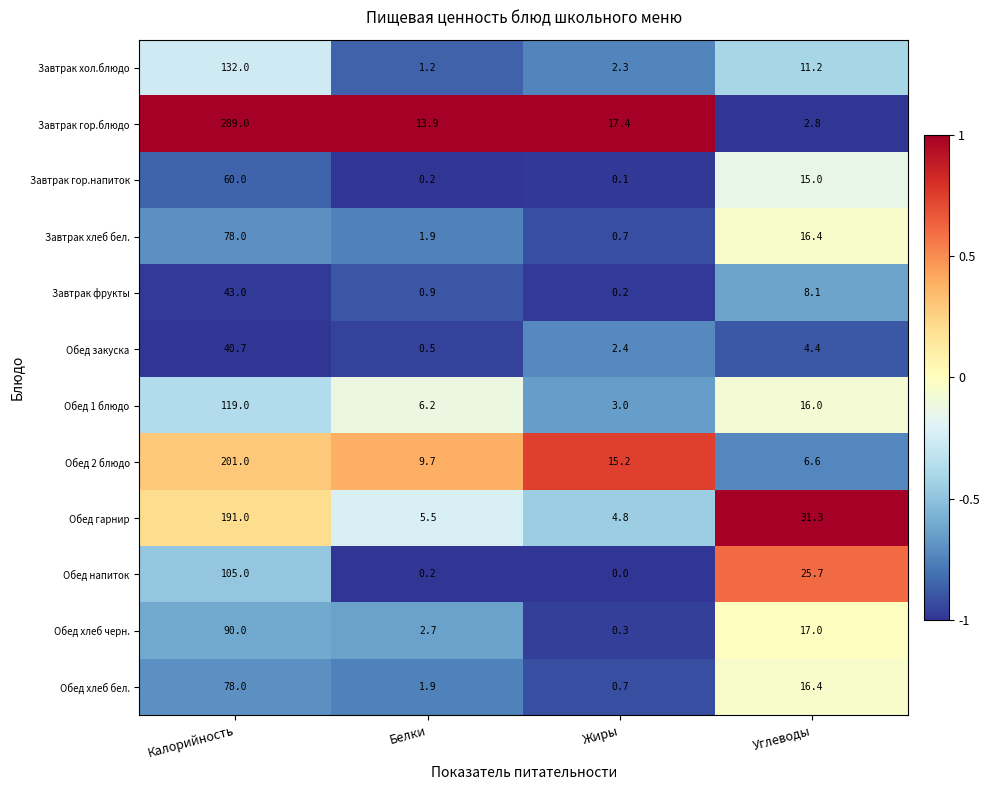

Which category has the lowest value across all series?

Жиры